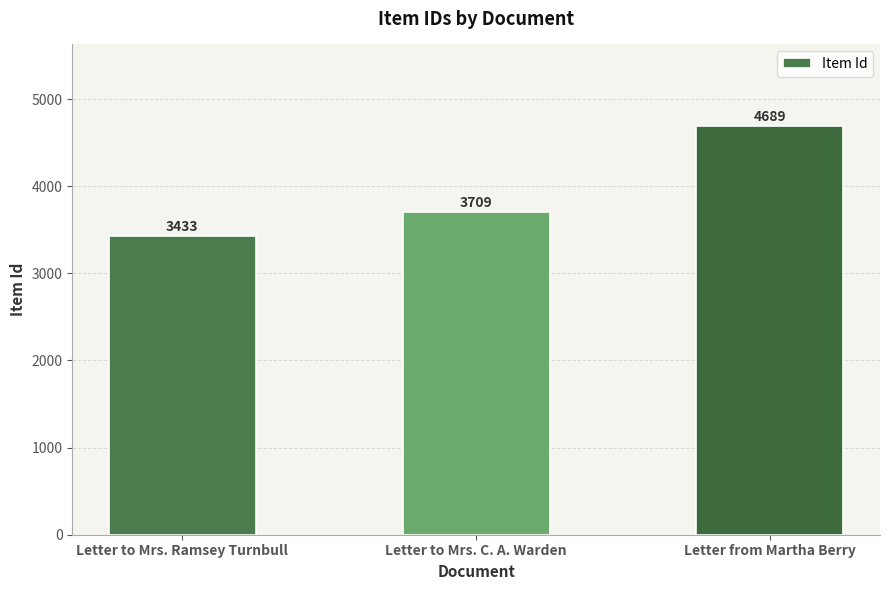

Reading left to right, extract all data points from this chart.

Letter to Mrs. Ramsey Turnbull=3433	Letter to Mrs. C. A. Warden=3709	Letter from Martha Berry=4689